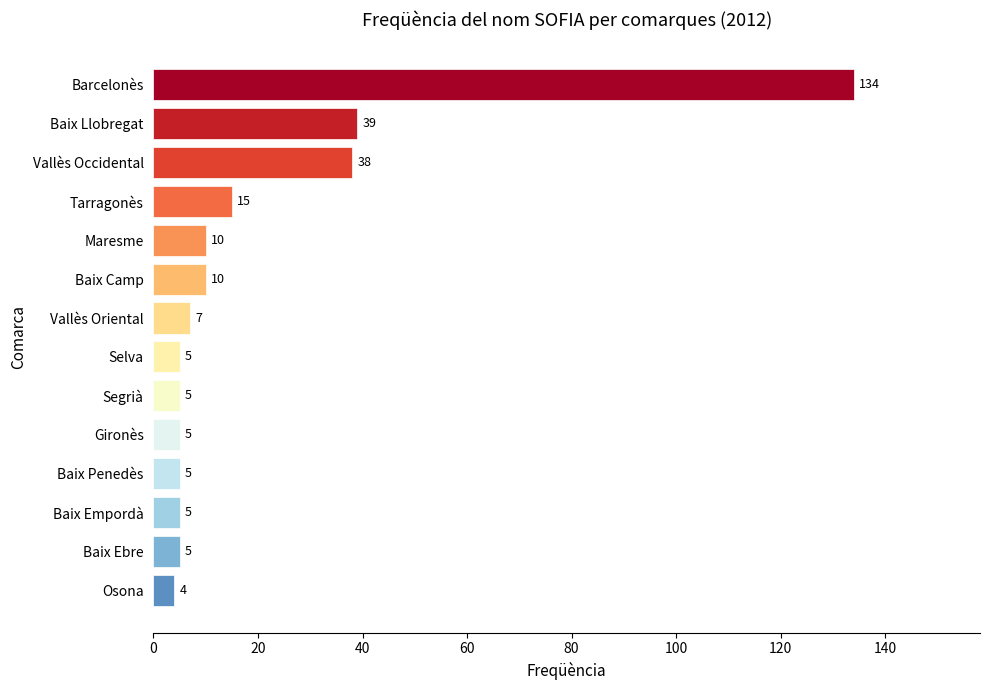

Which has a higher value, Tarragonès or Maresme?

Tarragonès